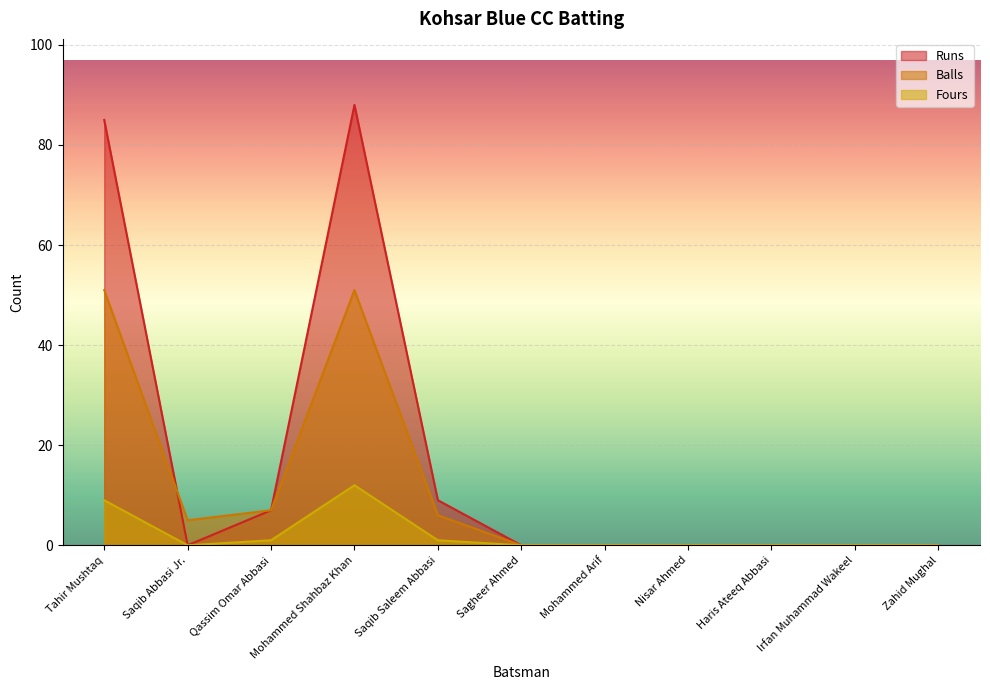

The value of Balls at Mohammed Shahbaz Khan is 71. True or false?

False